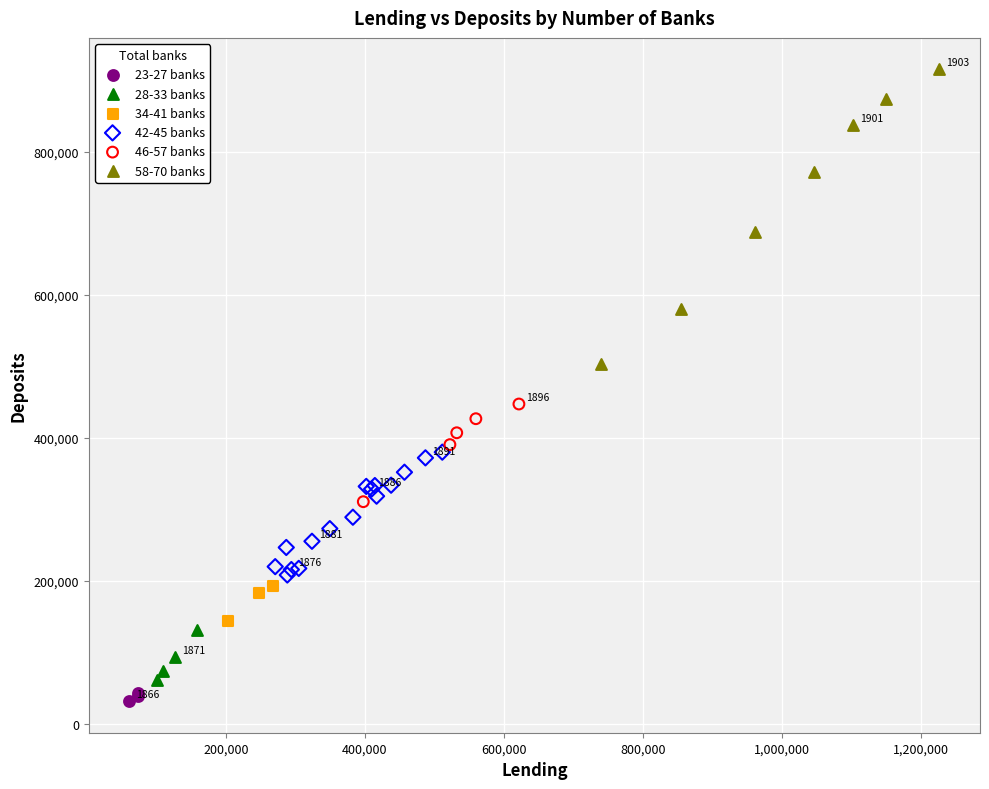

Which series reaches the maximum Y coordinate?

58-70 banks